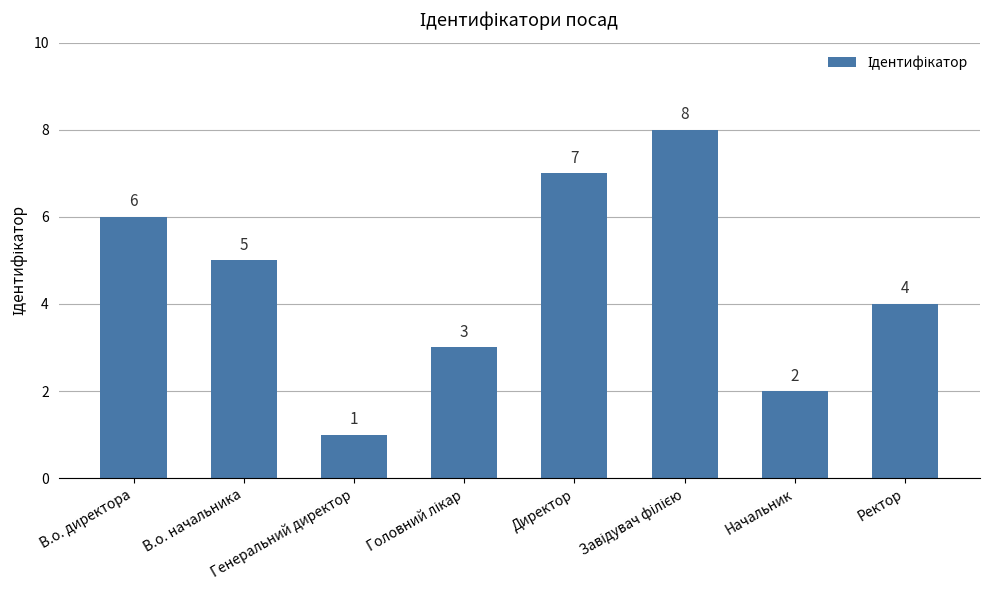

What is the maximum value shown in the chart?

8